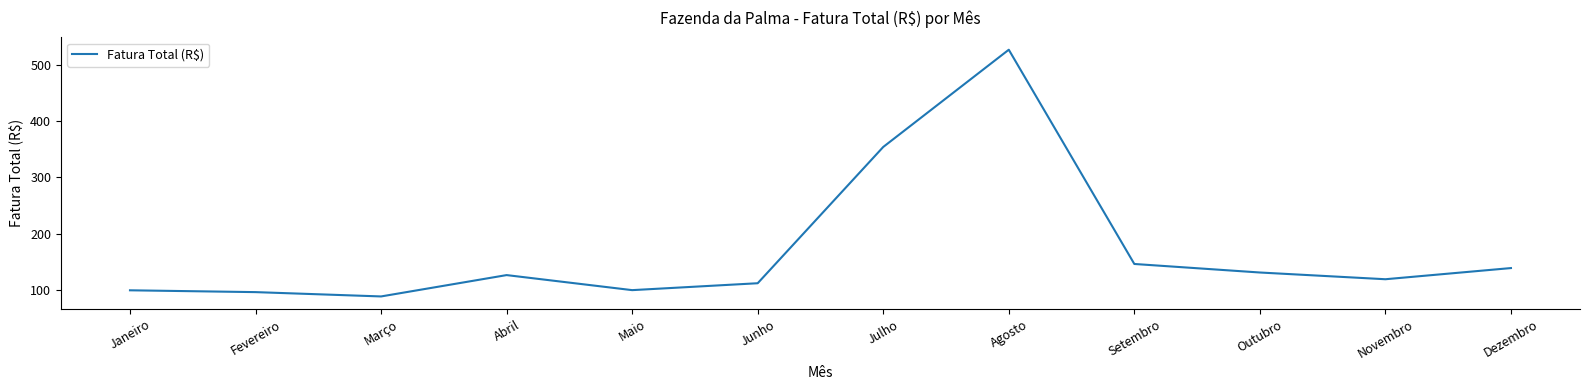

Where is the data nearest to the value 307?

Julho